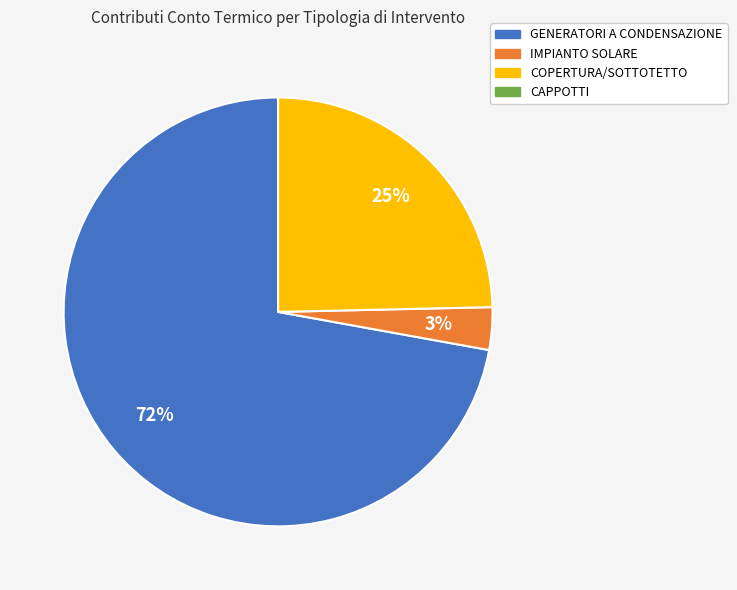

Is there a majority slice in this chart?

Yes